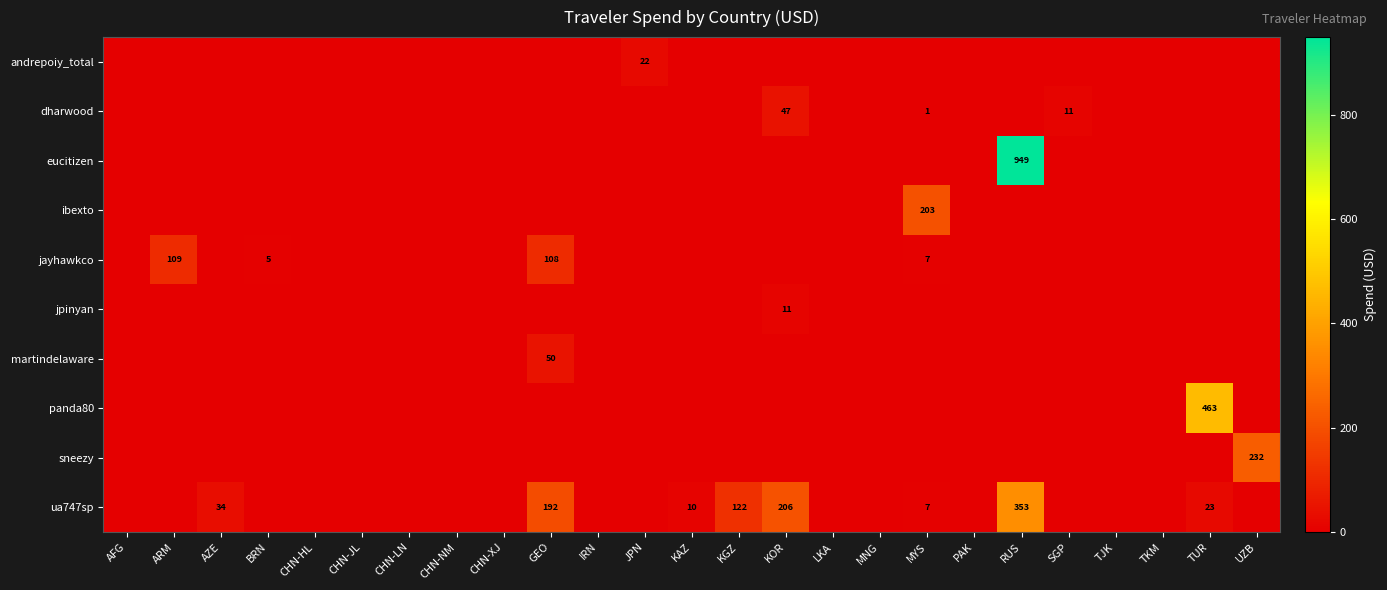

What is the average value of the andrepoiy_total series?

0.9